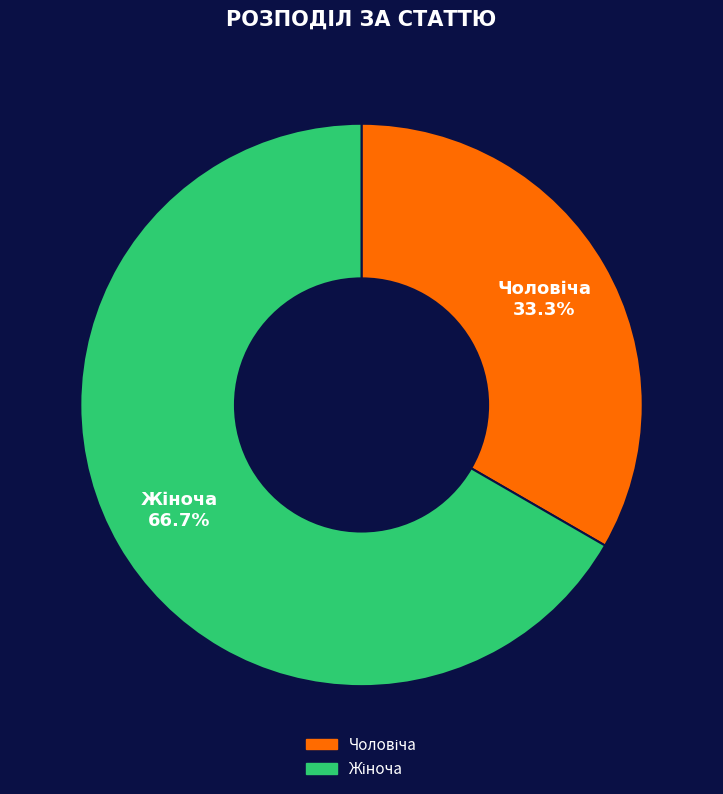

Is there a majority slice in this chart?

Yes